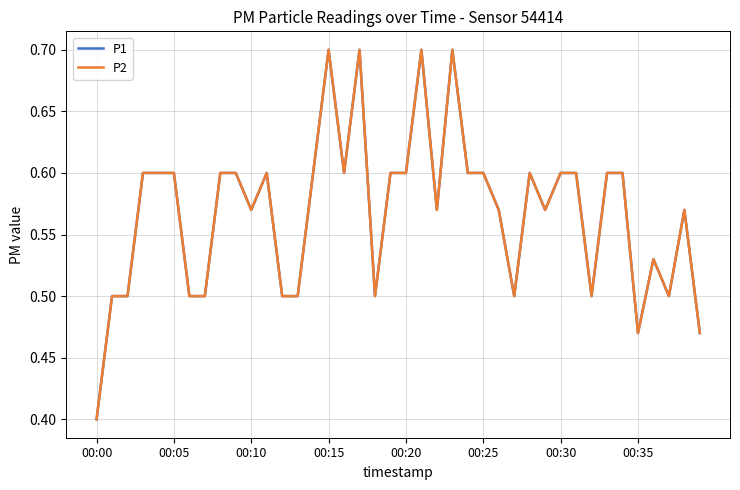

Which series has the widest spread of values?

P1